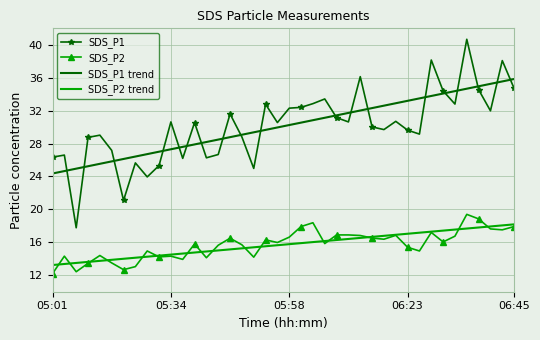

Which series has the largest range (max minus min)?

SDS_P1